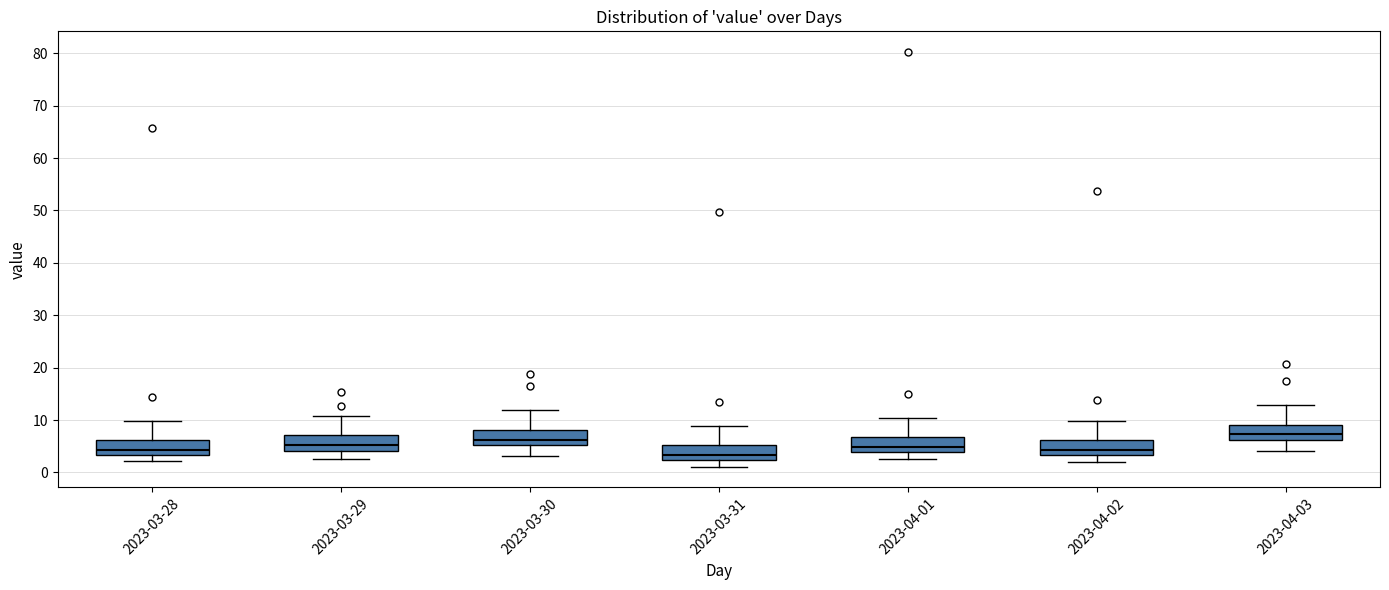

Where does the lower whisker of the box for 2023-03-31 end on the y-axis? The values are not printed on the chart, so give them approximately, as read against the axis.

1